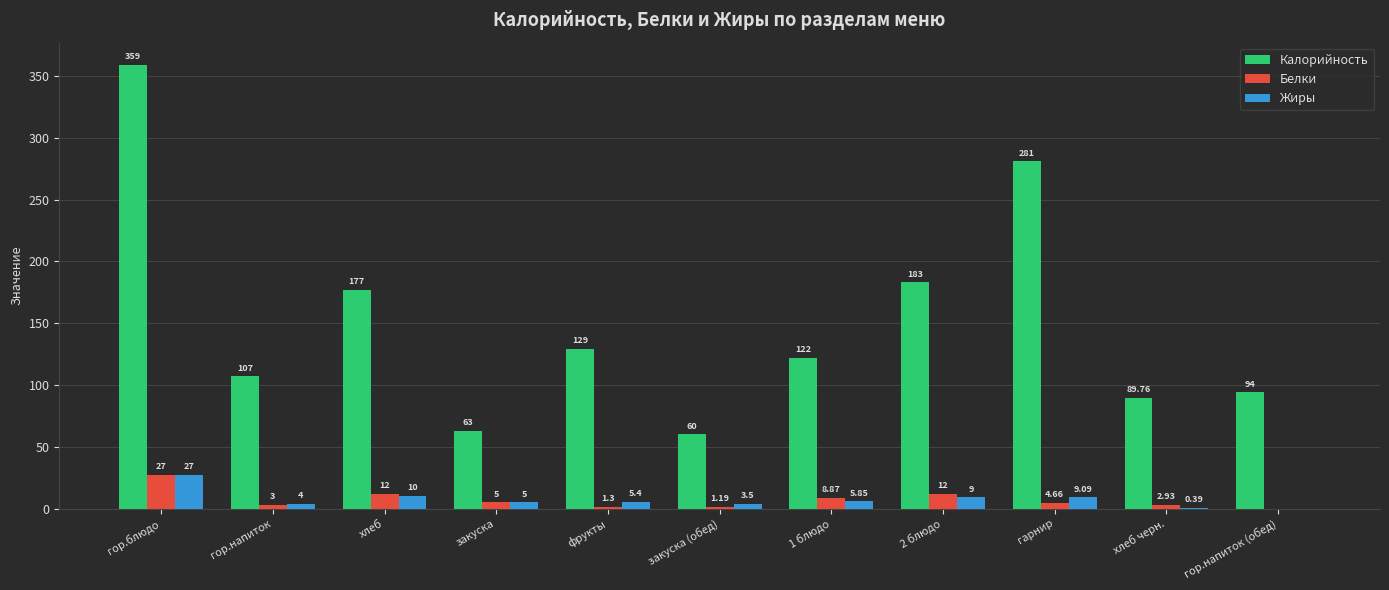

Which series has the largest total across all categories?

Калорийность